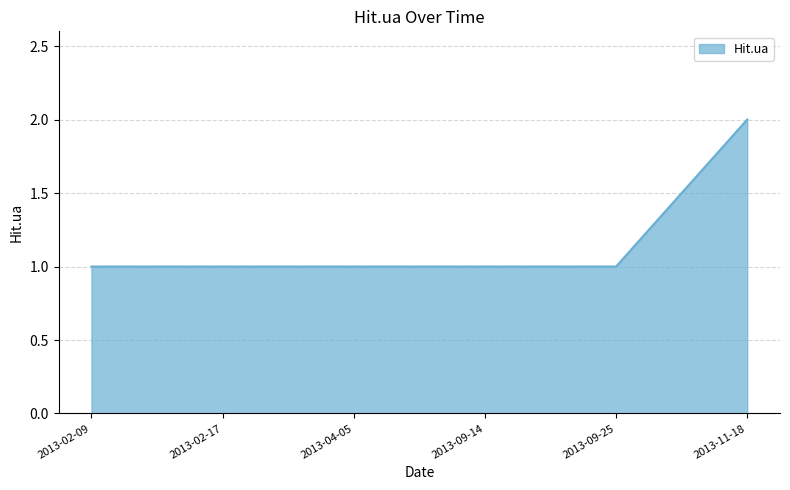

What position from the left is 2013-09-25?

5